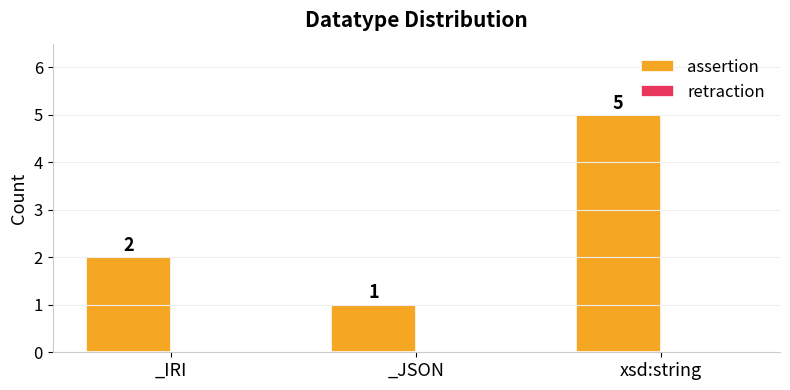

What is the difference between the maximum and minimum values?

4